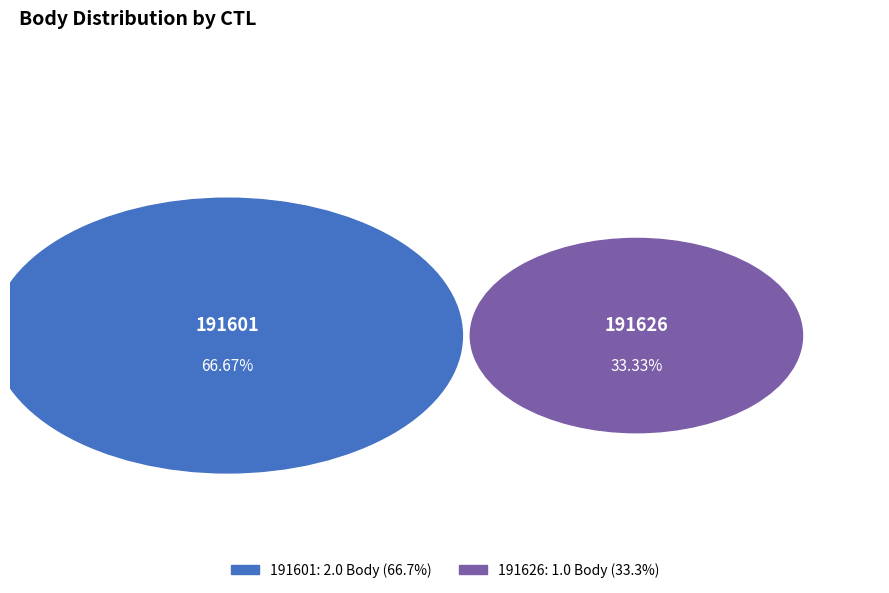

What percentage do 191601 and 191626 together represent?

100.0%